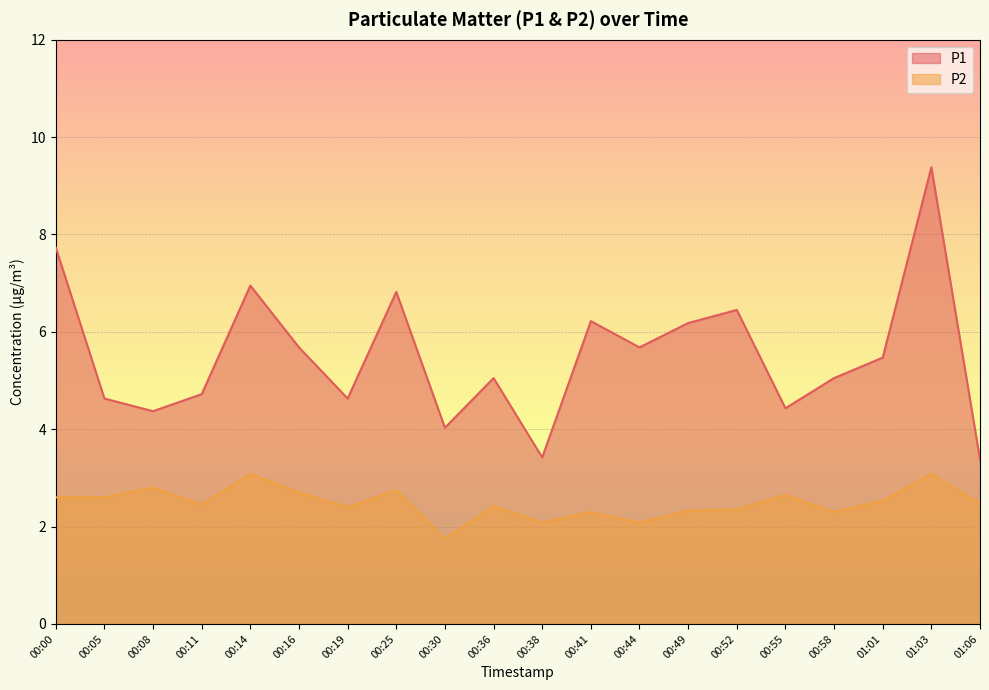

At which label is P1 closest to 6?

00:49